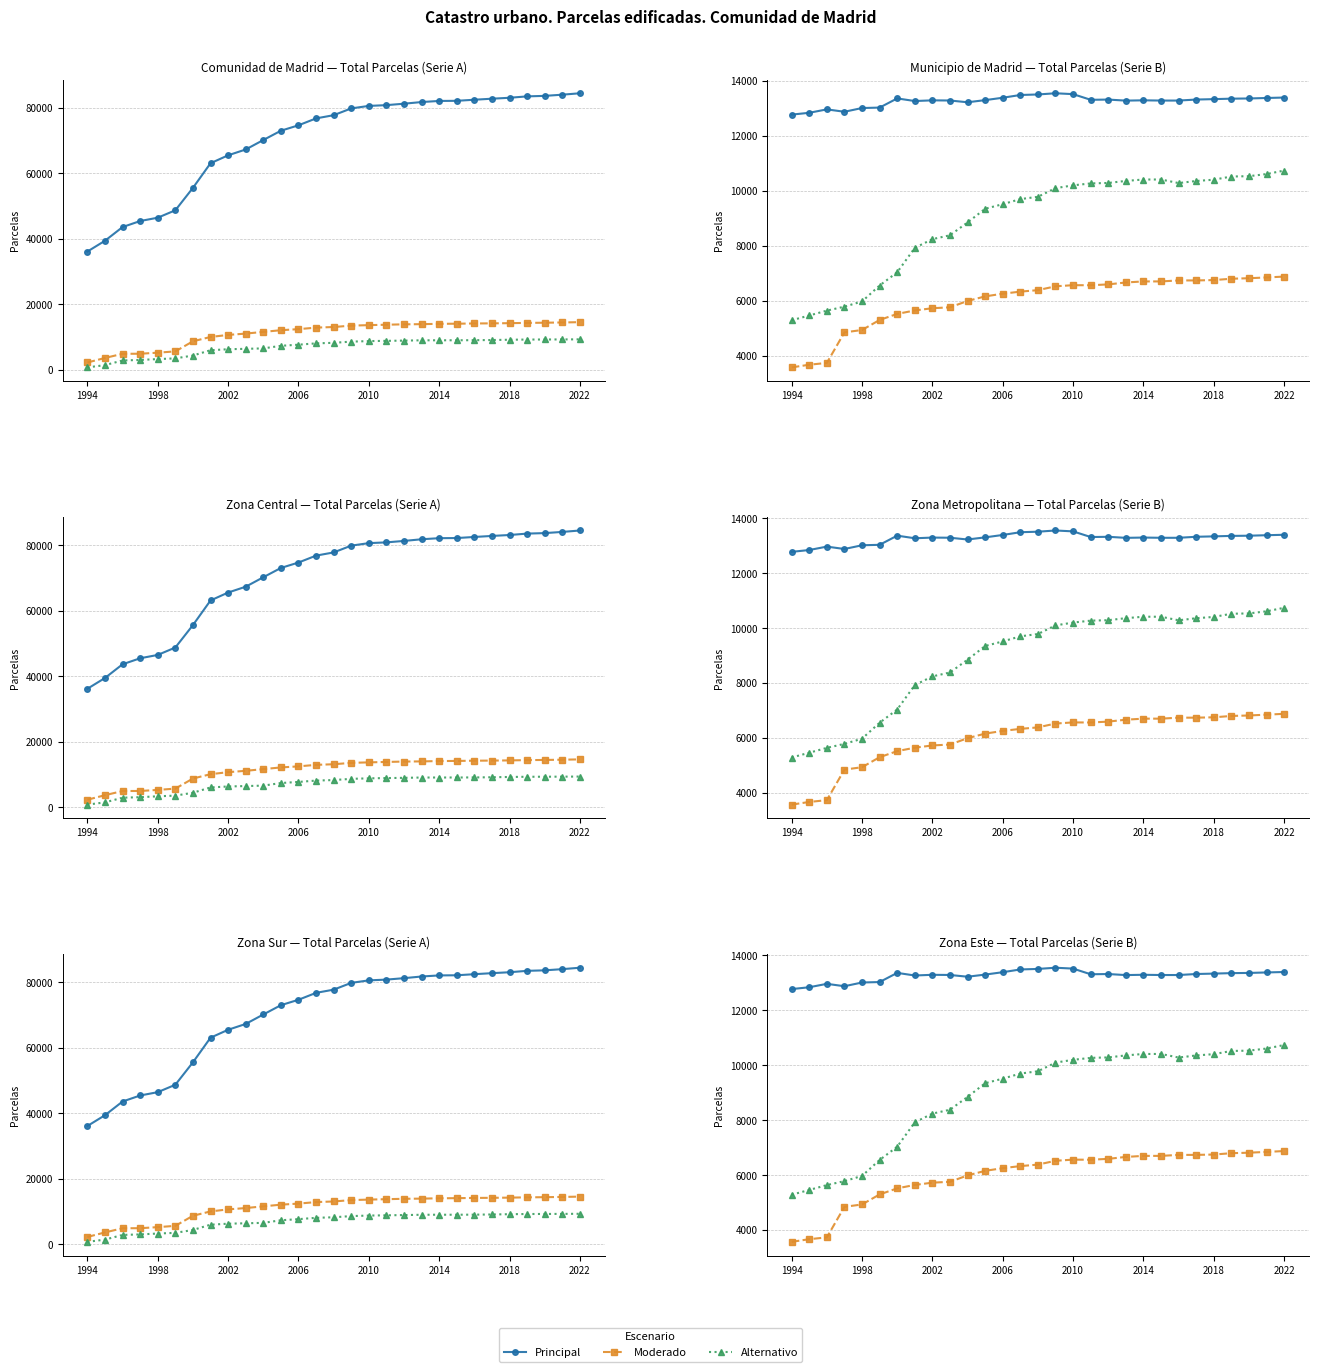

What is the maximum value for Principal?

13554